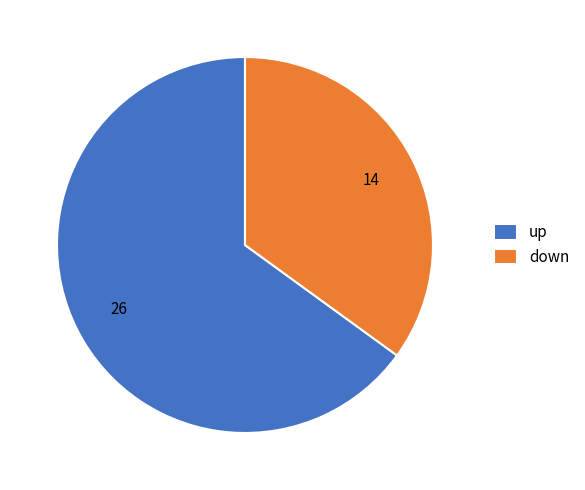

How many slices are in this pie chart?

2